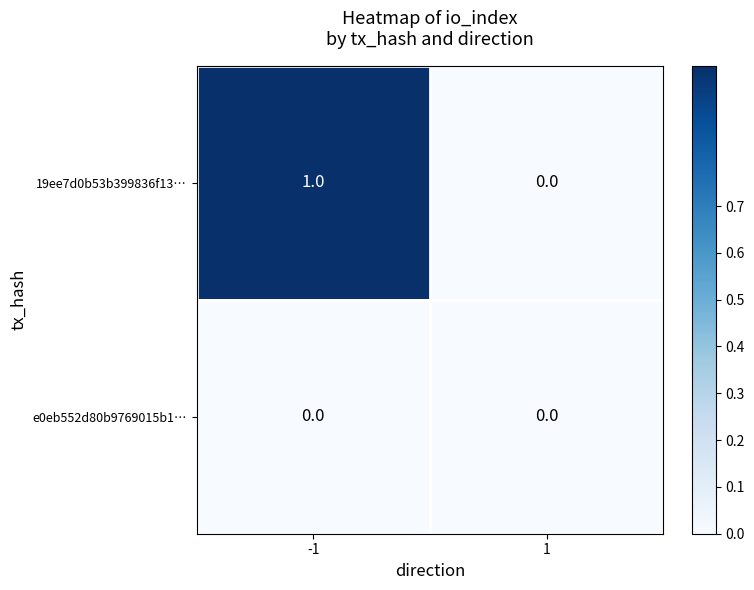

At which category does the chart reach its peak across all series?

-1